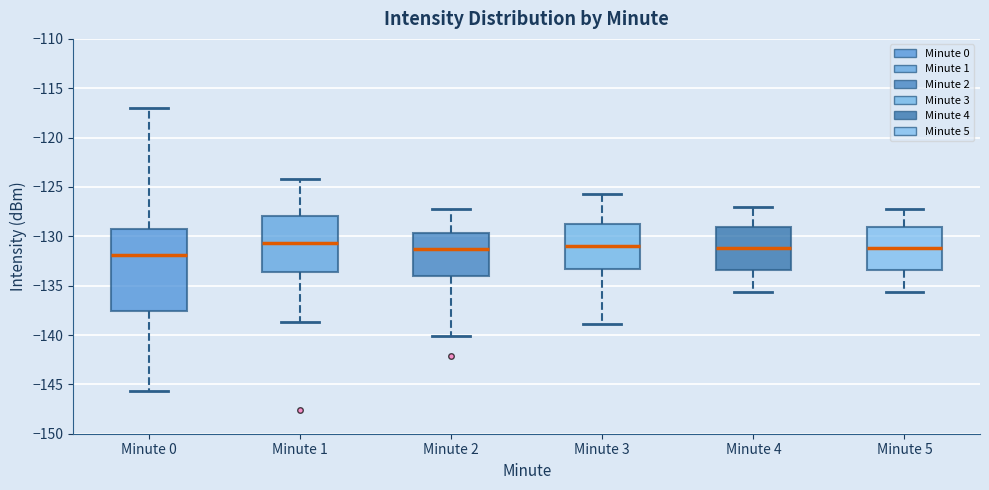

Reading left to right, transcribe this box plot: for each box, give where its median line is, the range the box spans, and where its two whiskers end, as read against the y-axis. The values are not printed on the chart, so give them approximately, as read against the axis.

Minute 0: median -132.0, box -137.5 to -129.5, whiskers -145.5 to -117.0
Minute 1: median -130.5, box -133.5 to -128.0, whiskers -138.5 to -124.0
Minute 2: median -131.0, box -134.0 to -129.5, whiskers -140.0 to -127.0
Minute 3: median -131.0, box -133.5 to -128.5, whiskers -139.0 to -125.5
Minute 4: median -131.0, box -133.5 to -129.0, whiskers -135.5 to -127.0
Minute 5: median -131.0, box -133.5 to -129.0, whiskers -135.5 to -127.0